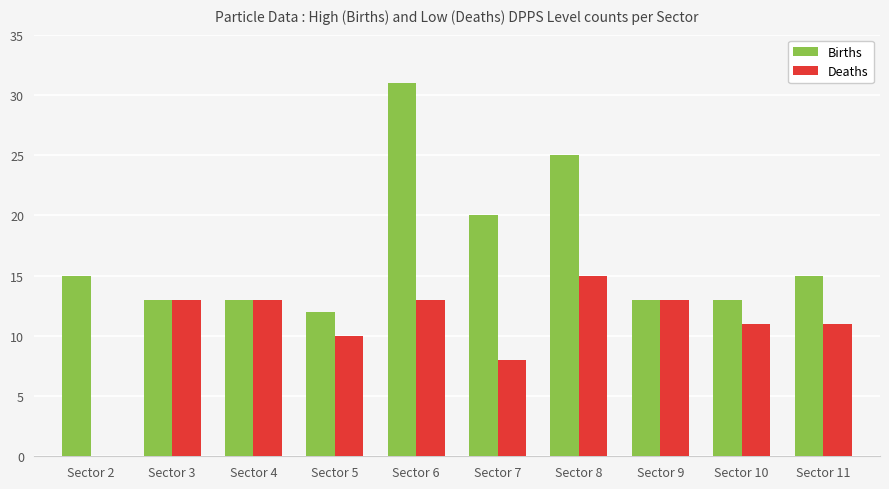

What is the maximum value shown in the chart?

31